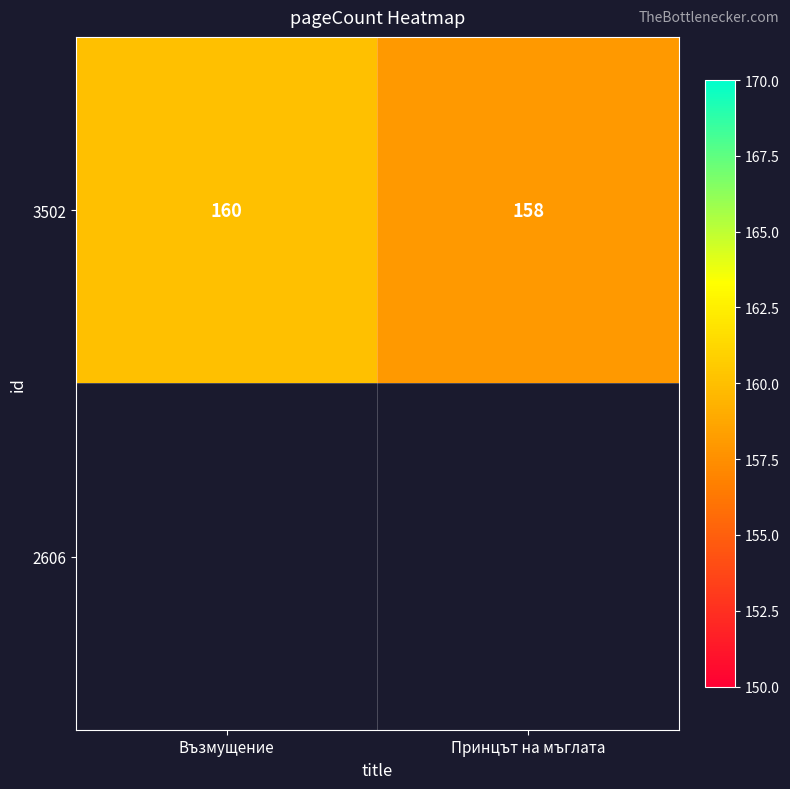

What is the smallest value displayed?

158